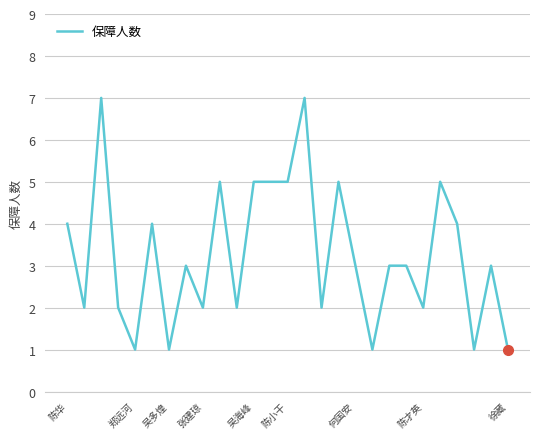

Does the chart have visible grid lines?

Yes